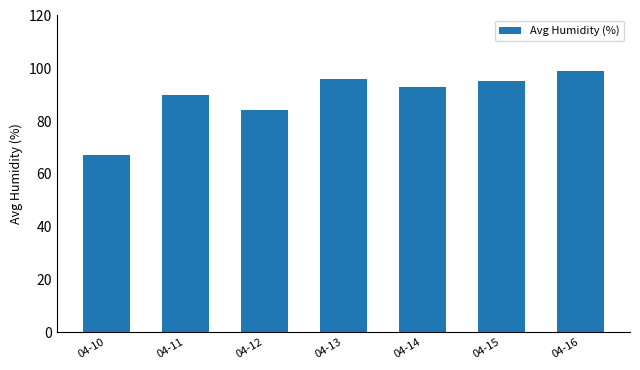

How many values are below 93?

3